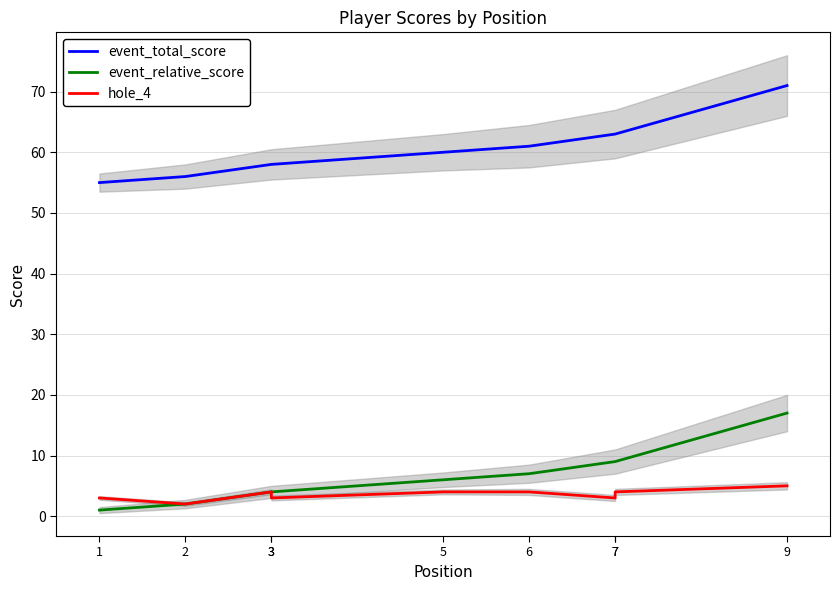

True or false: event_relative_score and hole_4 intersect in this chart.

False